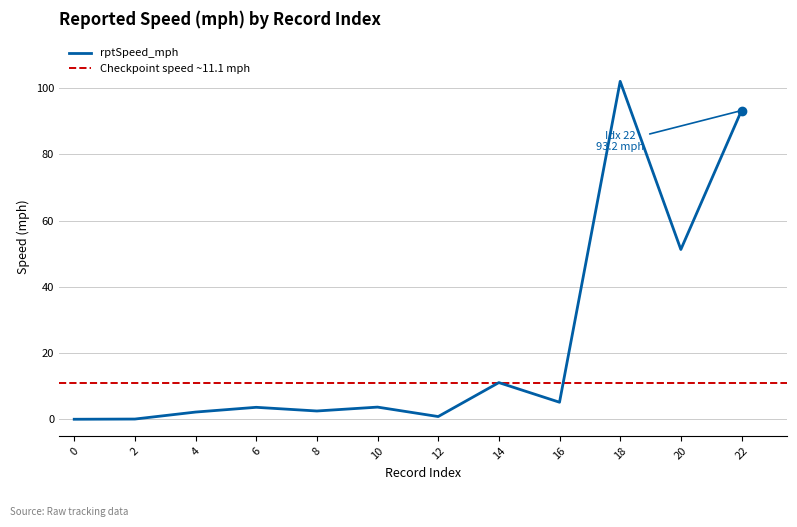

Between 18 and 0, which is larger?

18